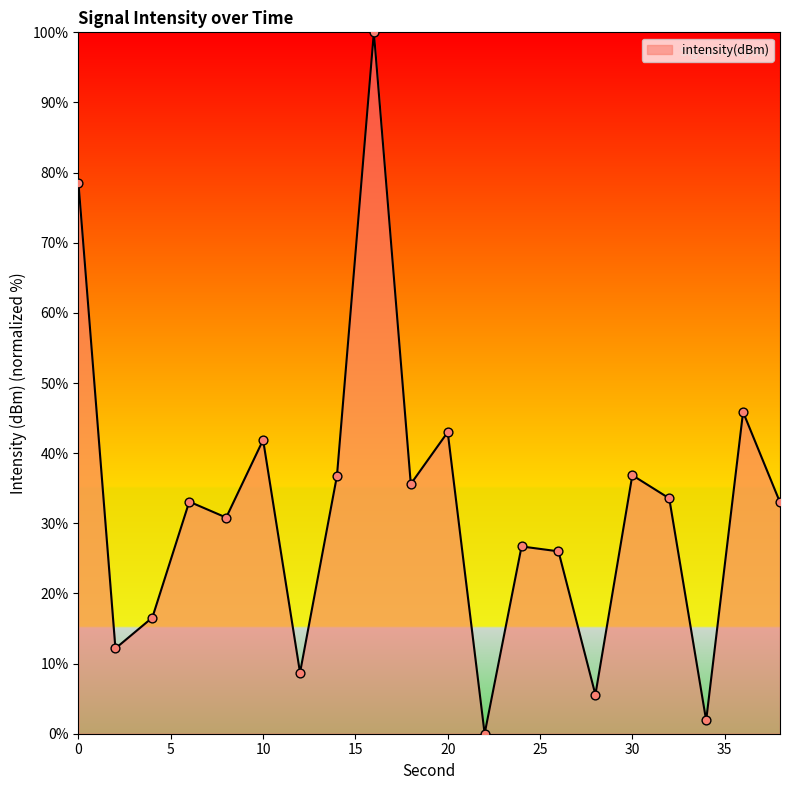

What is the greatest value displayed?

100.0